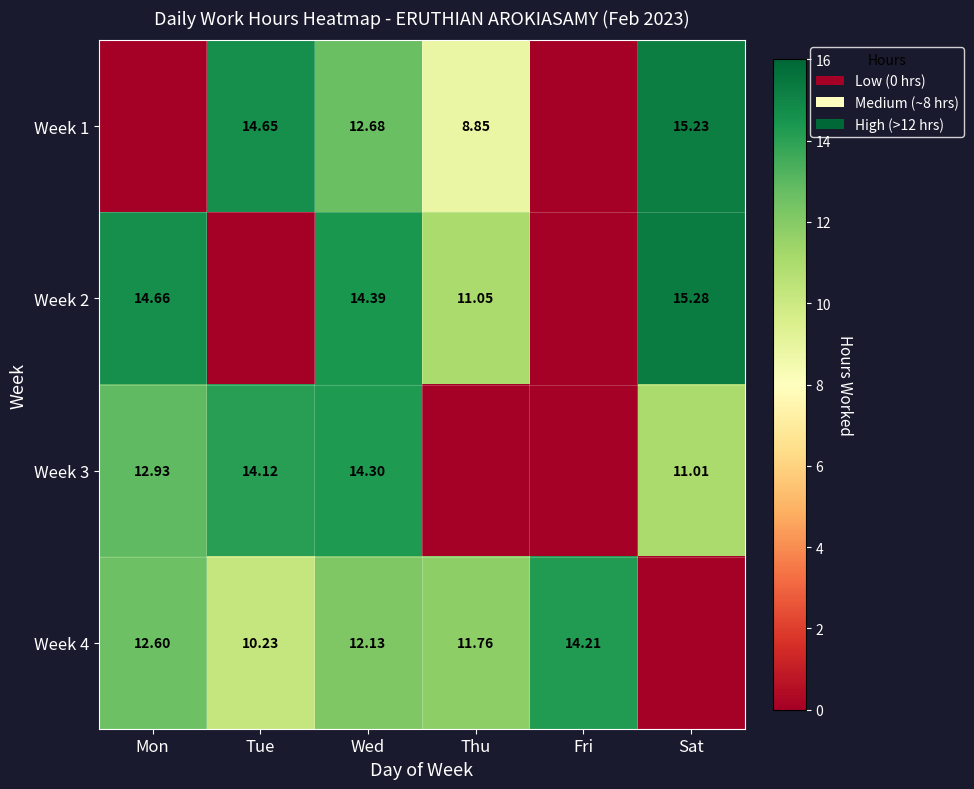

Is the value of Week 3 at Mon greater than the value of Week 1 at Tue?

No